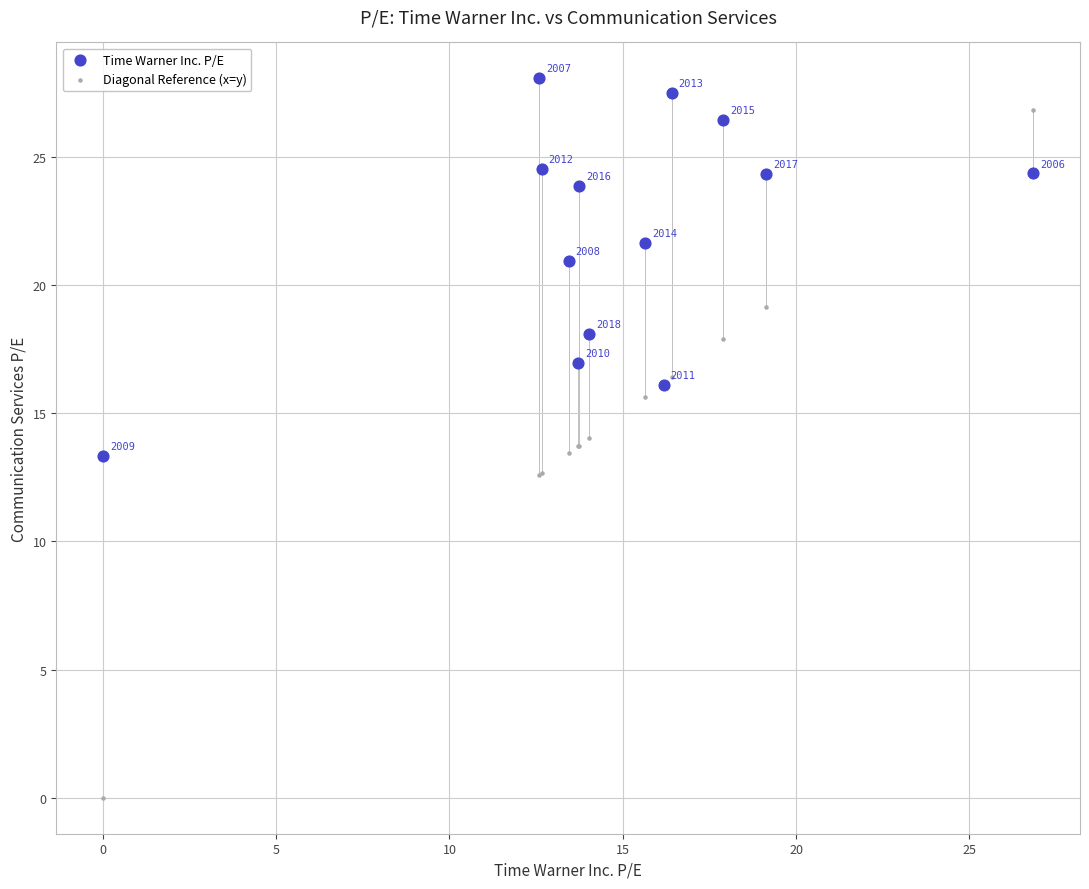

Which series reaches the minimum Y coordinate?

Diagonal Reference (x=y)